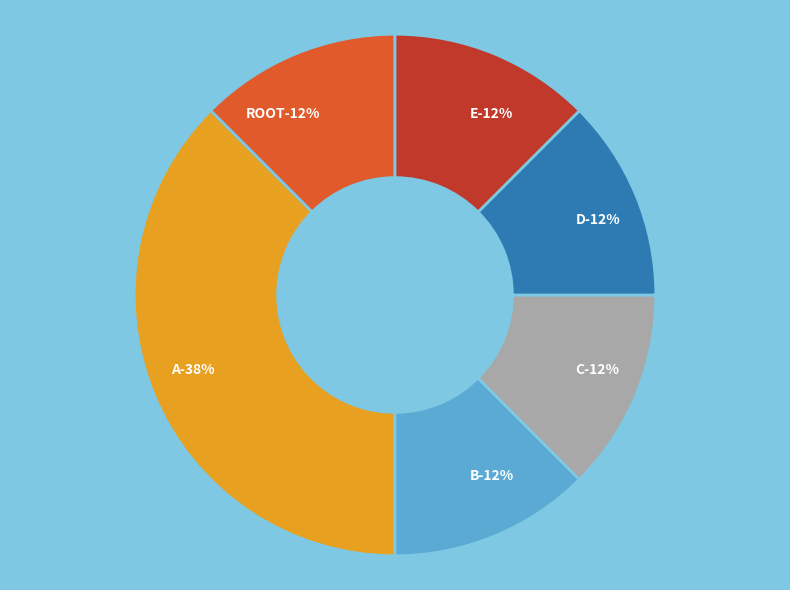

True or false: D accounts for 12% of the total.

True